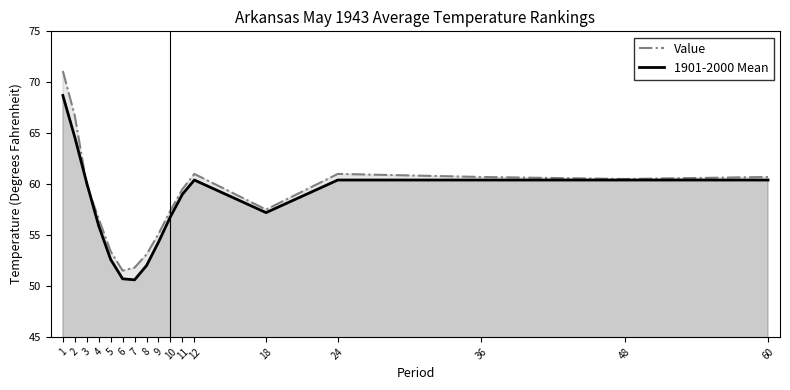

What are all the series names shown in the legend?

Value, 1901-2000 Mean